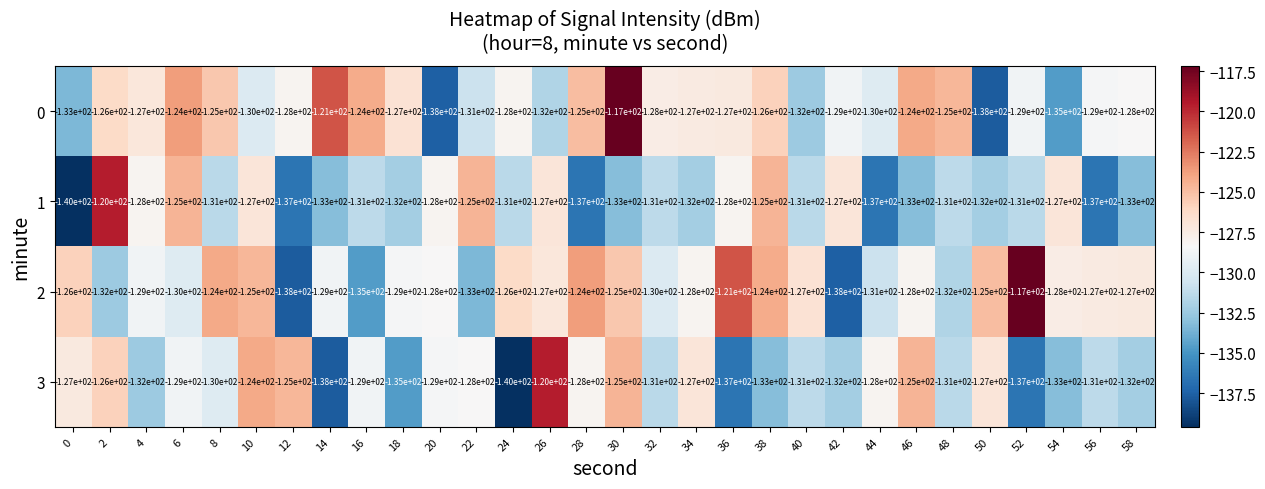

Is the value of 2 at 16 greater than the value of 0 at 20?

Yes